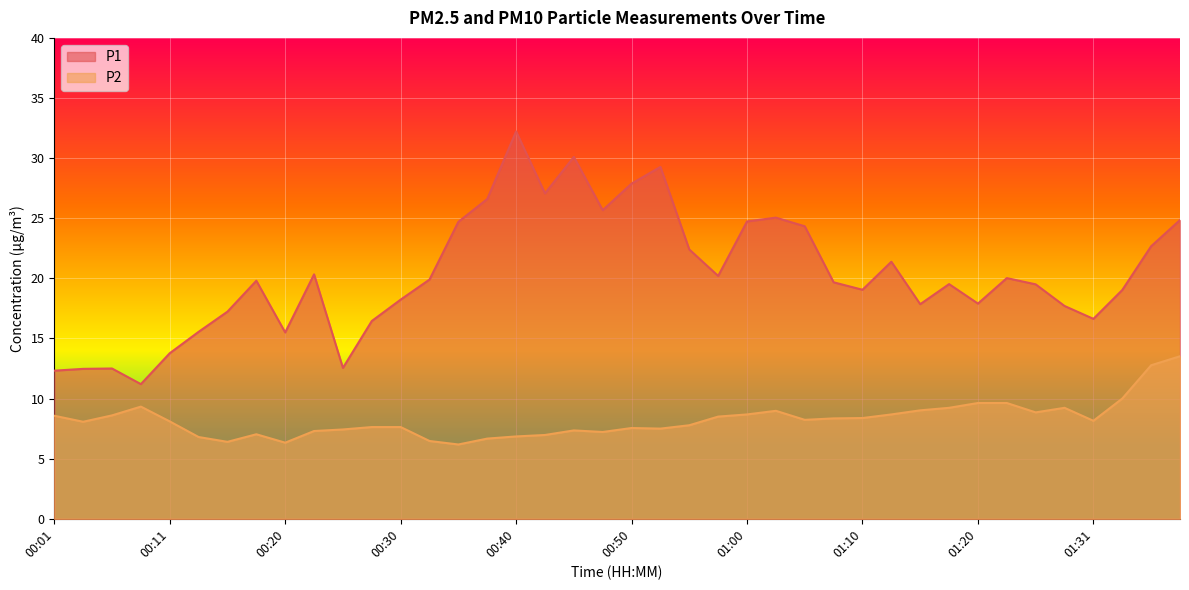

The value of P2 at 01:10 is 4.4. True or false?

False